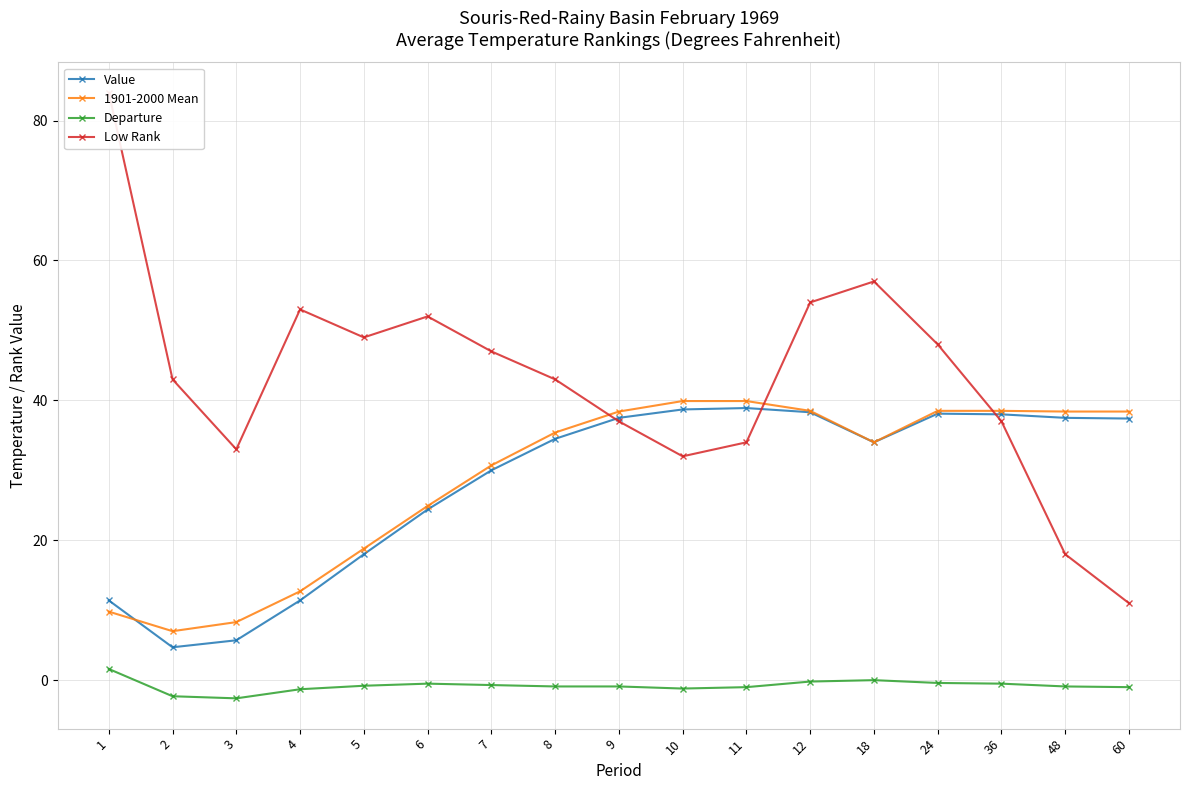

Where is Value nearest to the value 21?

5